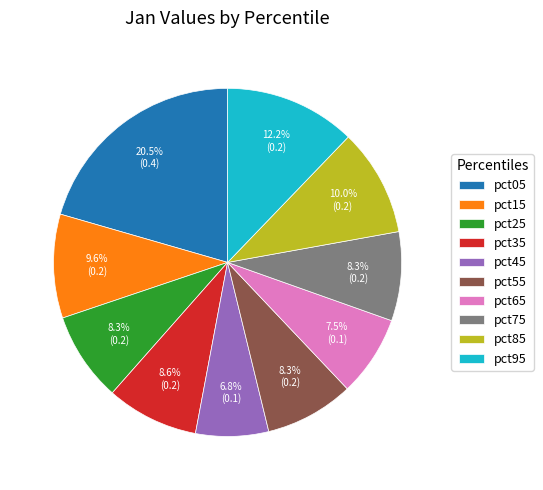

Combined, do pct25 and pct95 account for over 50%?

No